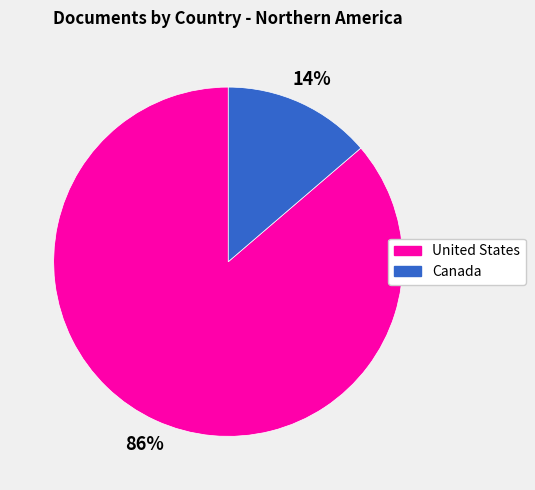

To the nearest percent, what is the average slice percentage?

50%